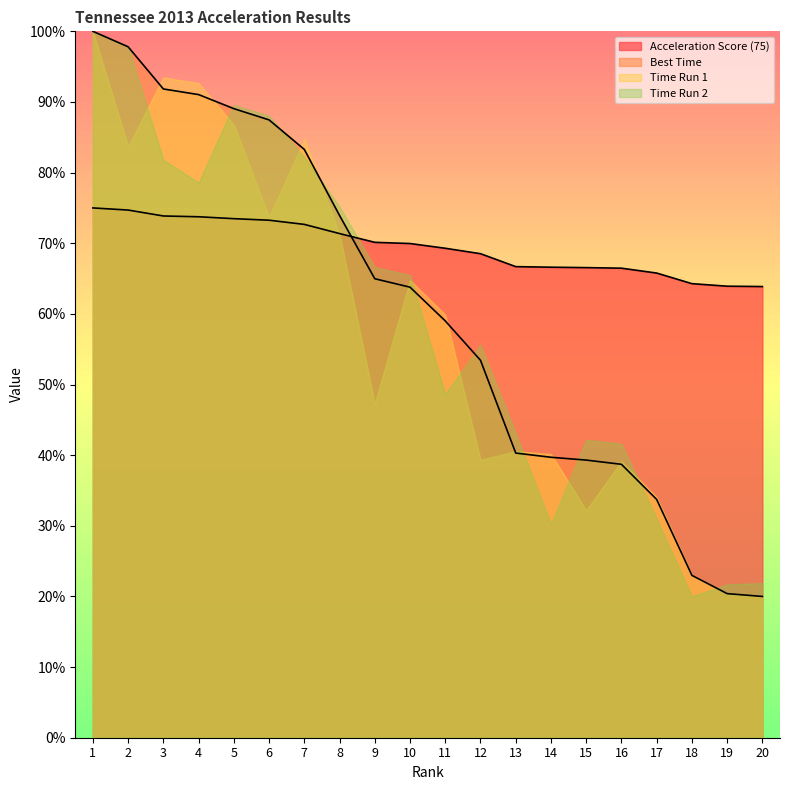

Where do Best Time and Acceleration Score (75) first cross each other?

8 and 9